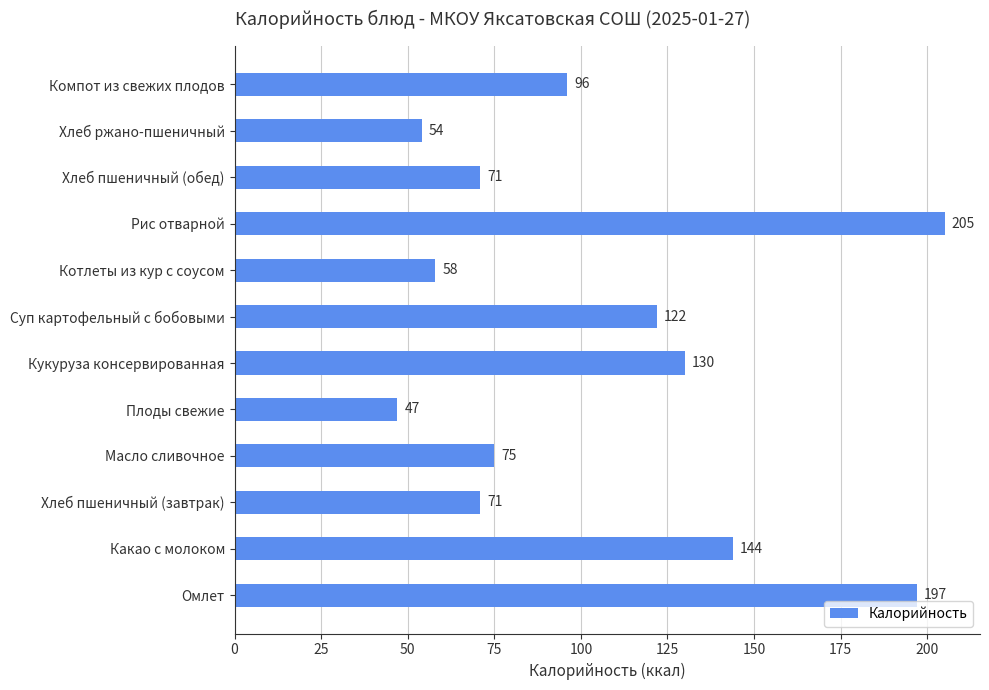

At which category does the chart reach its peak across all series?

Рис отварной